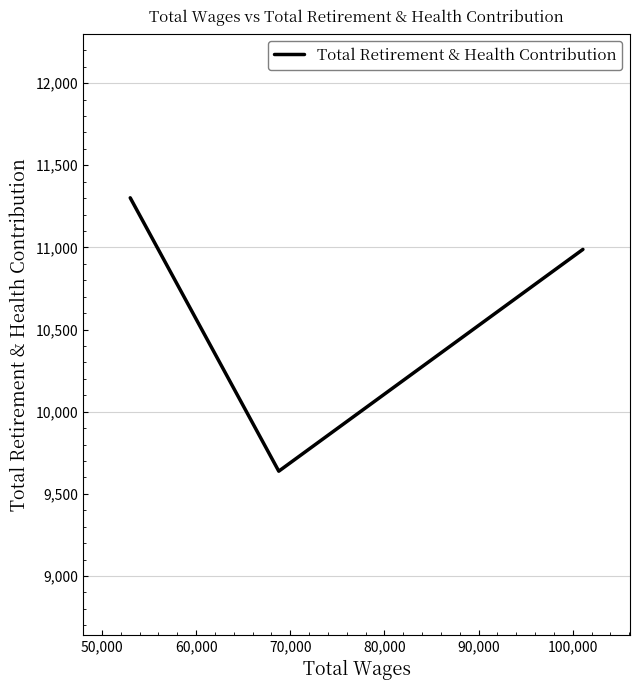

Is it true that the value at 50,000 is 13852?

False